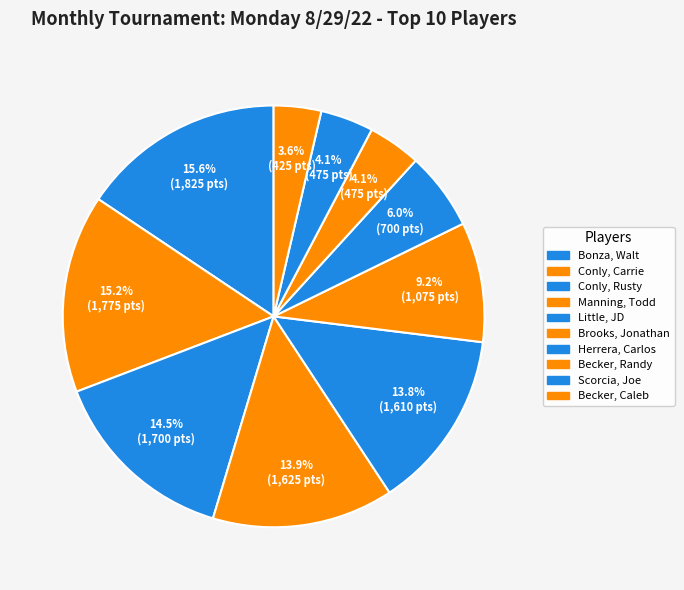

To the nearest percent, what is the combined percentage of Manning, Todd and Brooks, Jonathan?

23%